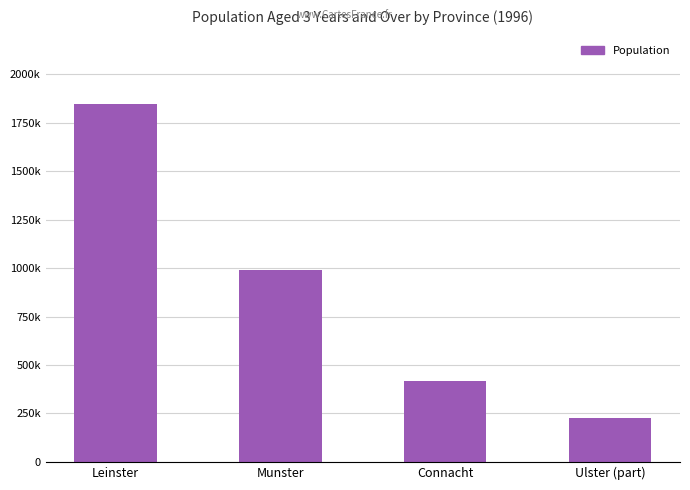

Are the bars horizontal?

No